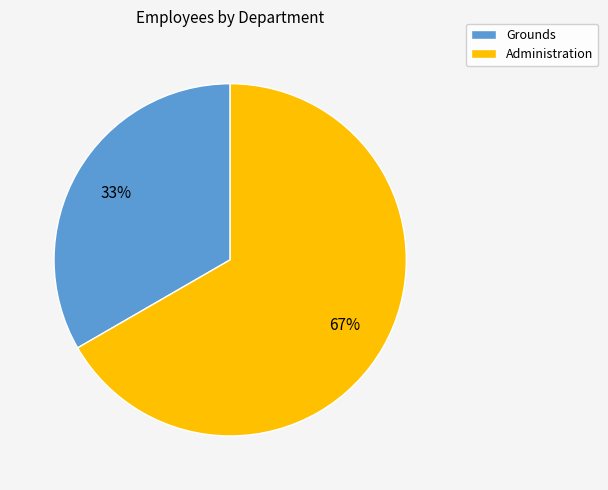

True or false: Grounds accounts for 22% of the total.

False